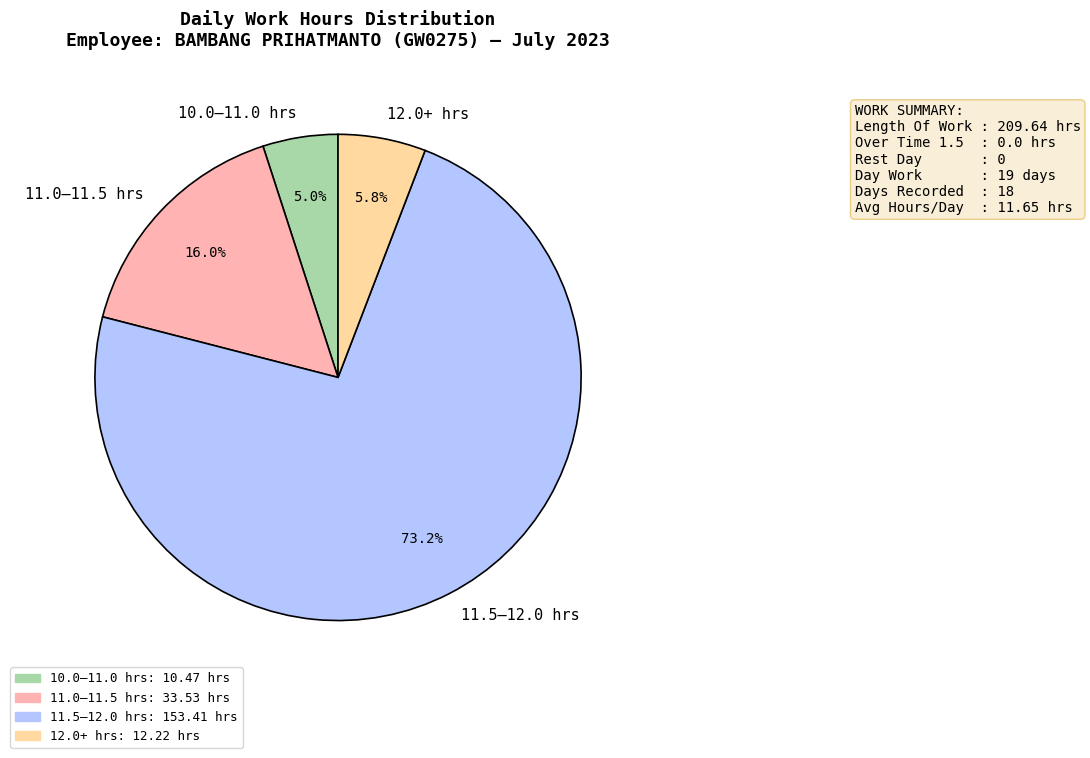

What portion of the pie excludes 11.5–12.0 hrs?

26.8%